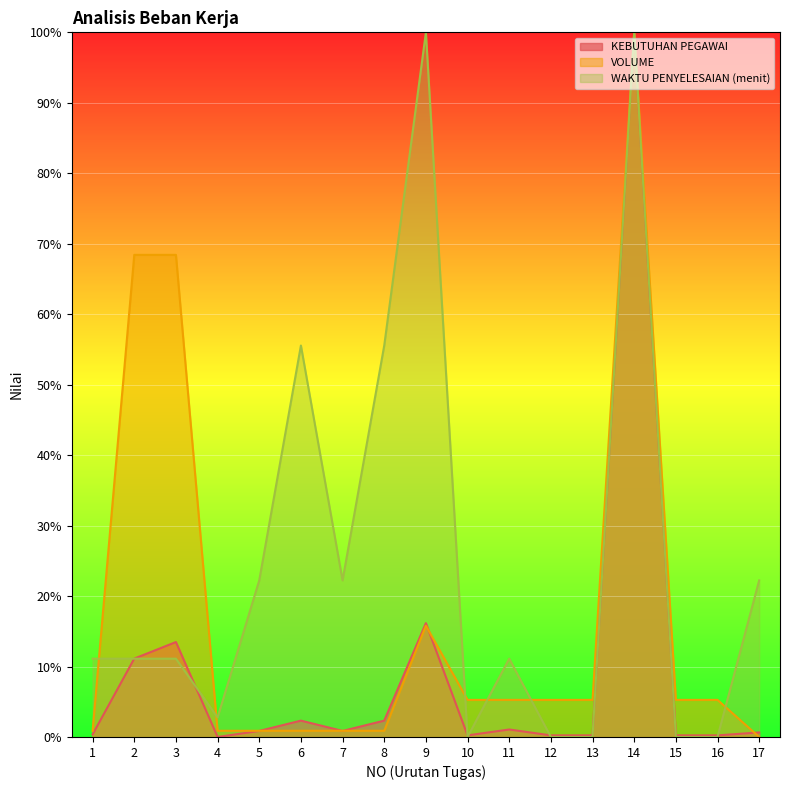

How many interior local peaks does the VOLUME series have?

2